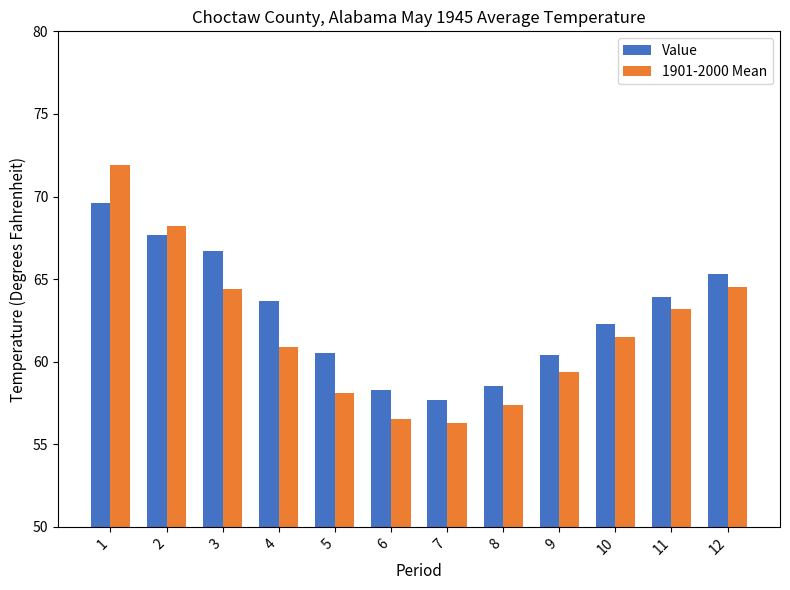

Is it true that 1901-2000 Mean equals 59.4 at 9?

True